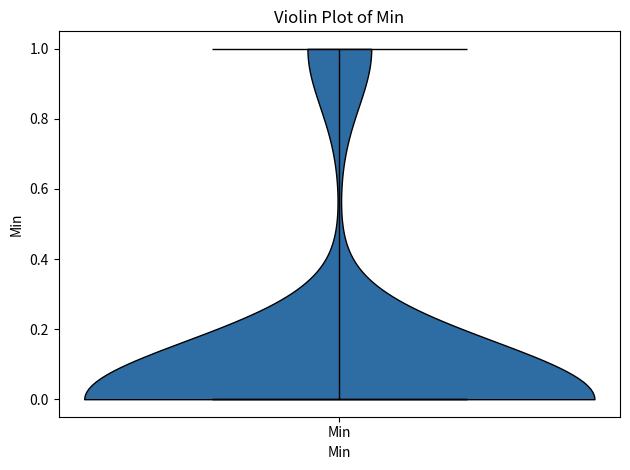

Read this violin plot against the y-axis: where its median line is, and the lowest and highest points the violin reaches. The values are not printed on the chart, so give them approximately, as read against the axis.

median line 0, lowest point 0, highest point 1